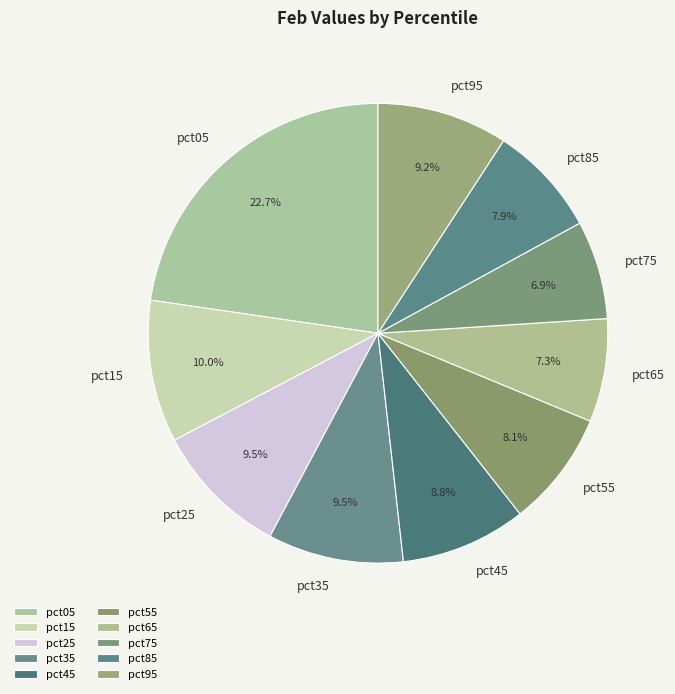

Is it true that pct15 is 25% of the pie?

False